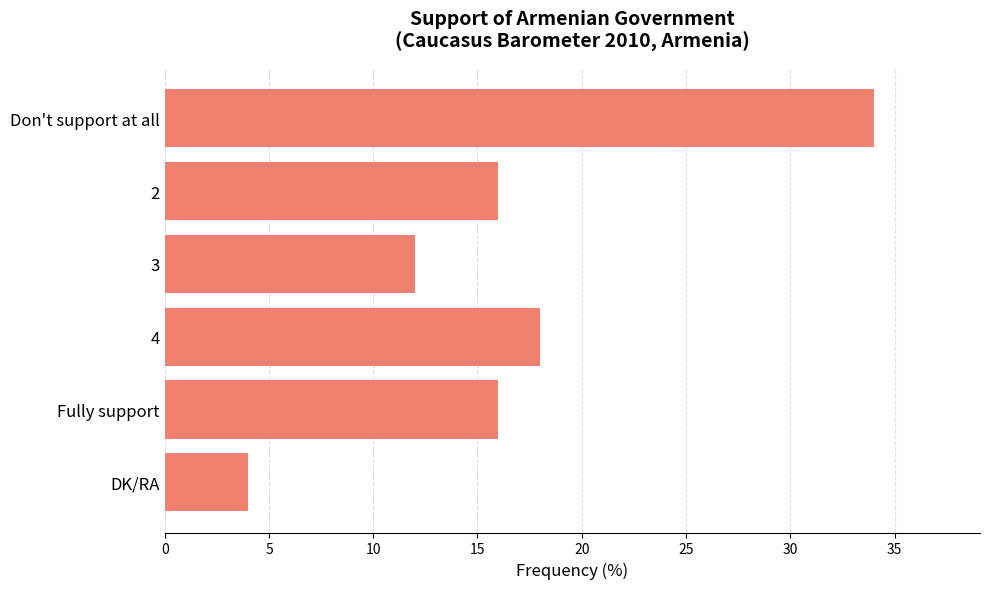

What is the change in value from Don't support at all to Fully support?

-18